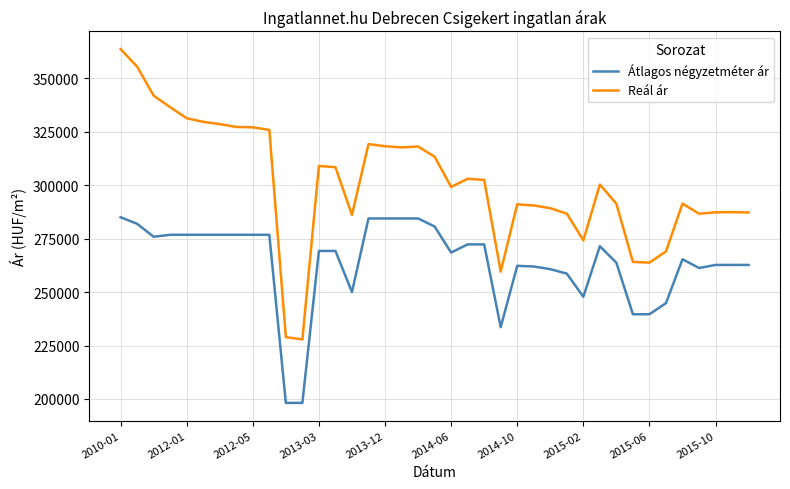

What is the highest value of the Reál ár series?

363619